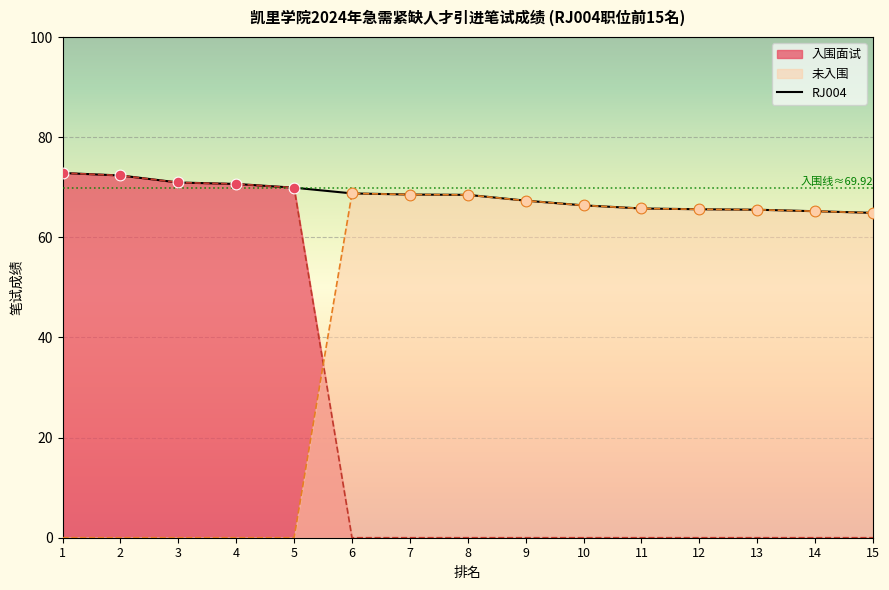

What is the change in value from 5 to 7?

-1.4